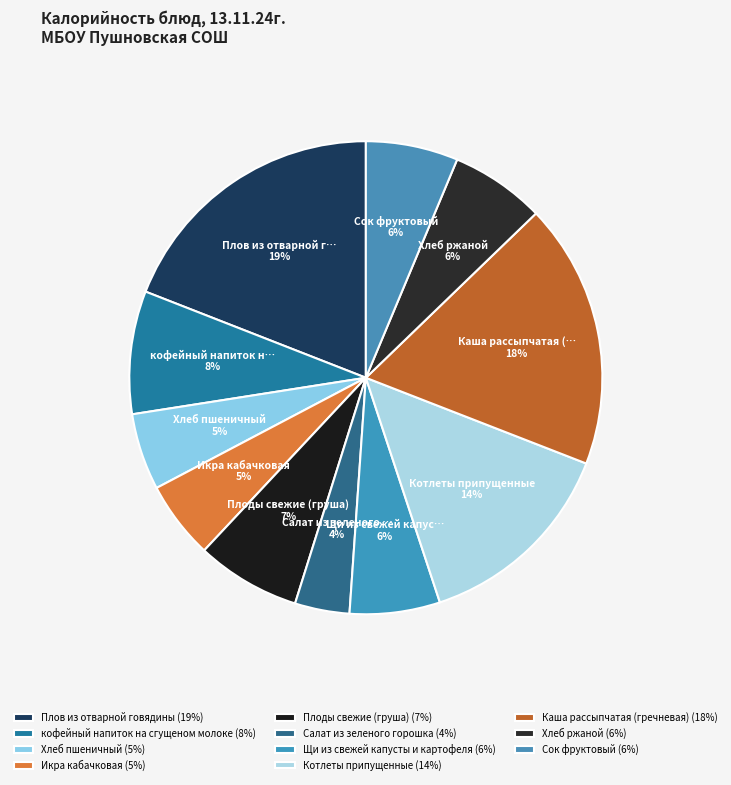

Count the number of slices in the pie.

11